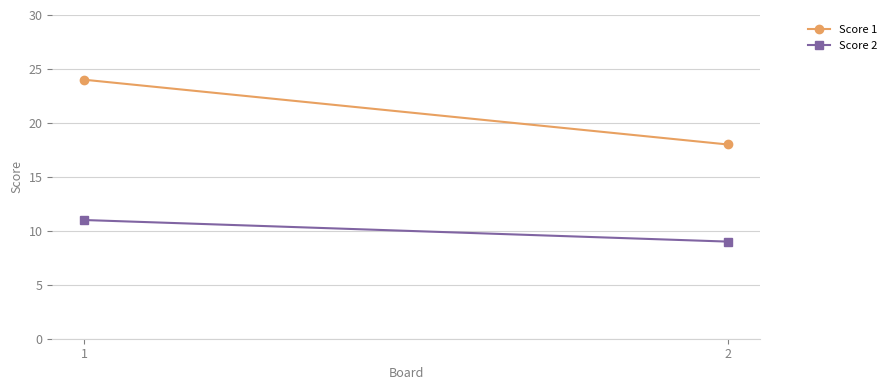

What is the spread (max minus min) of values at 2?

9